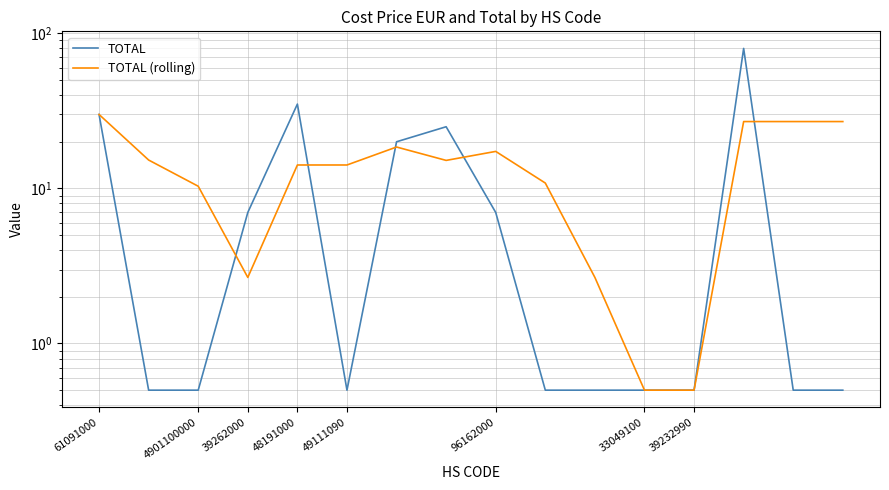

True or false: TOTAL (rolling) has more than 1 points higher than both neighbors.

True